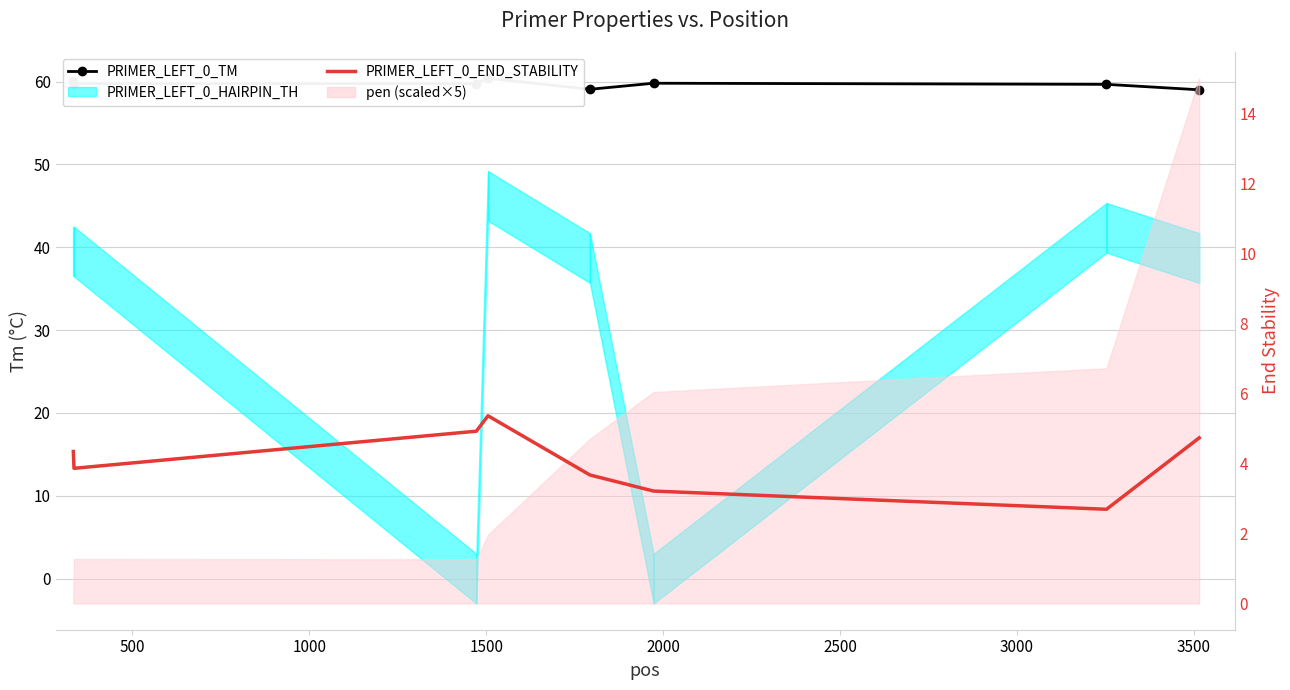

What is the average value of the PRIMER_LEFT_0_TM series?

59.7